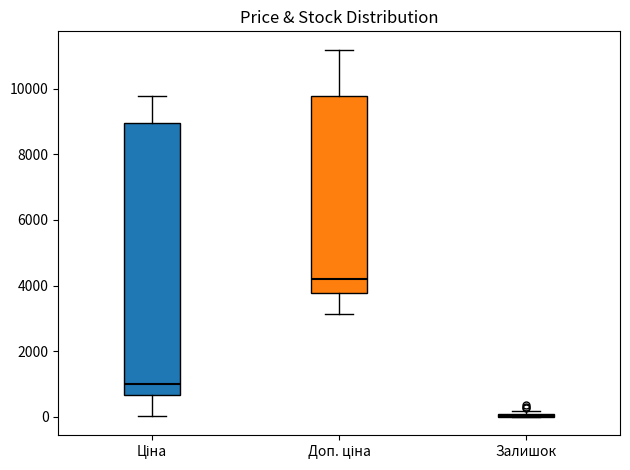

Reading left to right, read every box against the y-axis: the position of its median line, the range the box covers, and the ends of its whiskers. The values are not printed on the chart, so give them approximately, as read against the axis.

Ціна: median 1000, box 600 to 9000, whiskers 0 to 9800
Доп. ціна: median 4200, box 3800 to 9800, whiskers 3200 to 11200
Залишок: box collapsed to a line at 0, whiskers 0 to 200